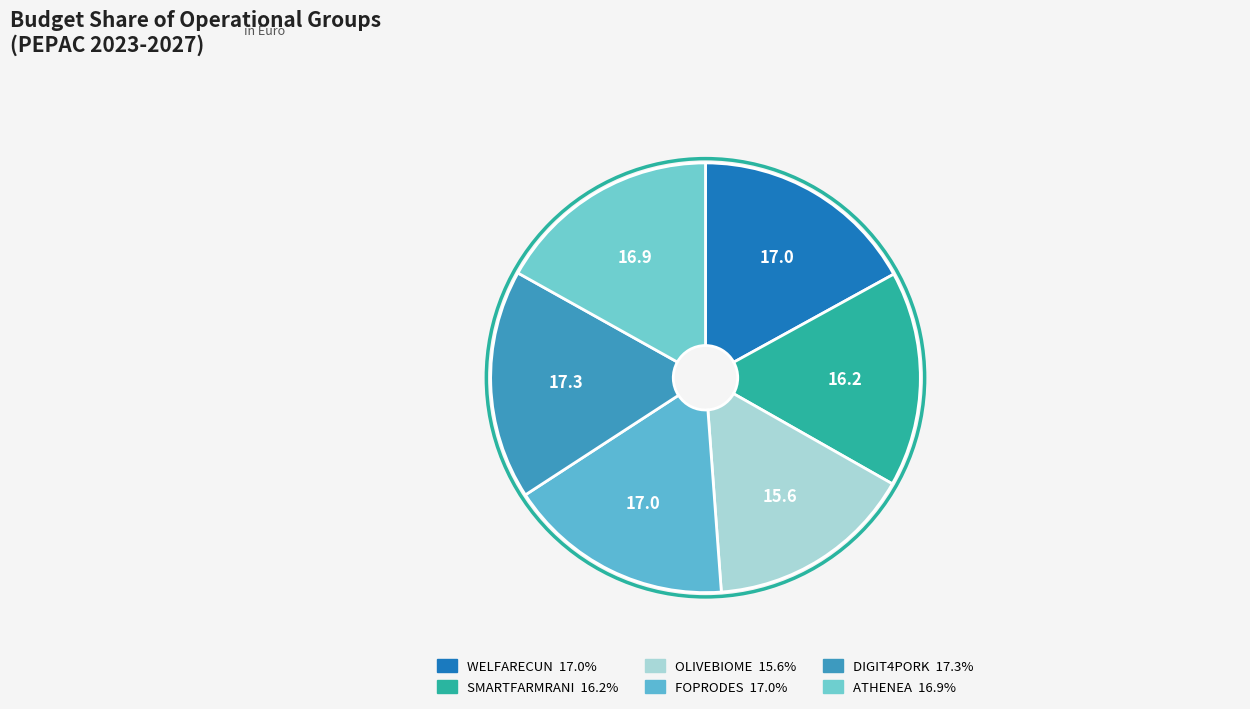

What percentage is the OLIVEBIOME slice, to the nearest percent?

16%